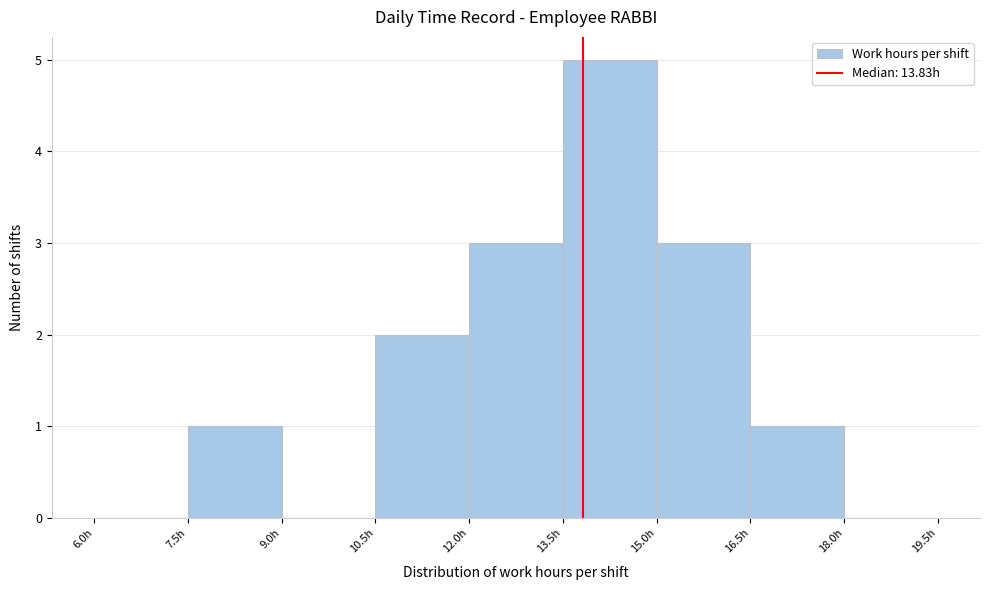

How tall is the bar that spans 16.5 to 18.0 on the x-axis? Neither the bar edges nor the heights are printed on the chart, so give them approximately, as read against the axes.

1